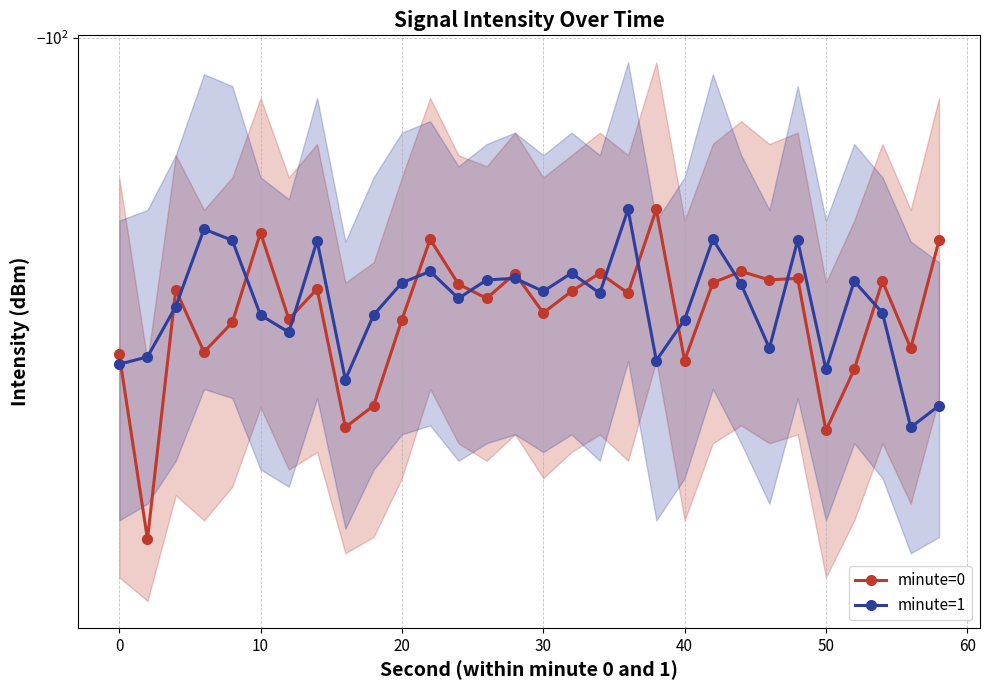

What is the difference between the maximum and second lowest values in the minute=0 series?

22.6